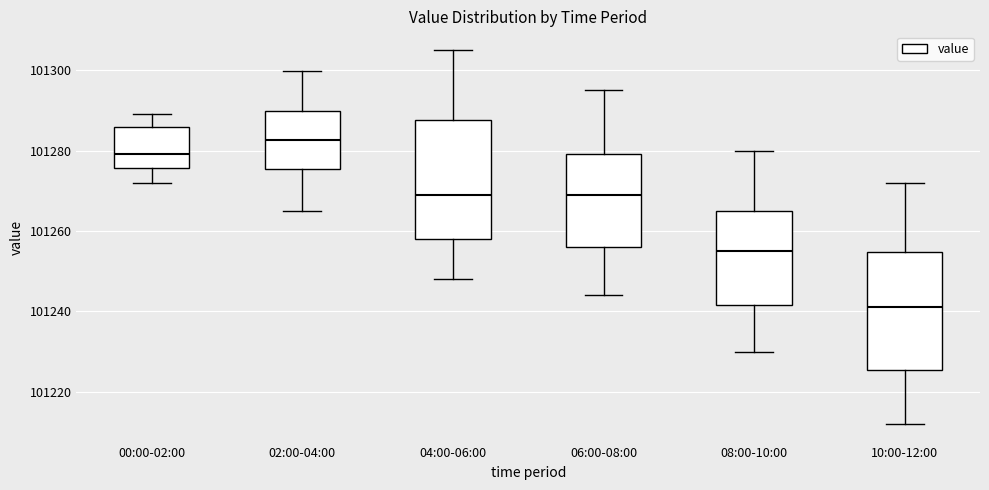

Reading left to right, read every box against the y-axis: the position of its median line, the range the box covers, and the ends of its whiskers. The values are not printed on the chart, so give them approximately, as read against the axis.

00:00-02:00: median 101280, box 101276 to 101286, whiskers 101272 to 101290
02:00-04:00: median 101282, box 101276 to 101290, whiskers 101266 to 101300
04:00-06:00: median 101270, box 101258 to 101288, whiskers 101248 to 101306
06:00-08:00: median 101270, box 101256 to 101280, whiskers 101244 to 101296
08:00-10:00: median 101256, box 101242 to 101266, whiskers 101230 to 101280
10:00-12:00: median 101242, box 101226 to 101254, whiskers 101212 to 101272